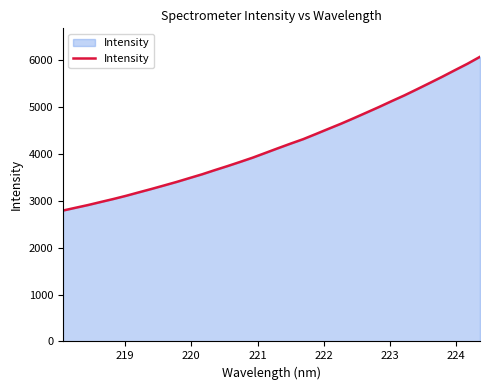

What is the maximum value shown in the chart?

6064.5